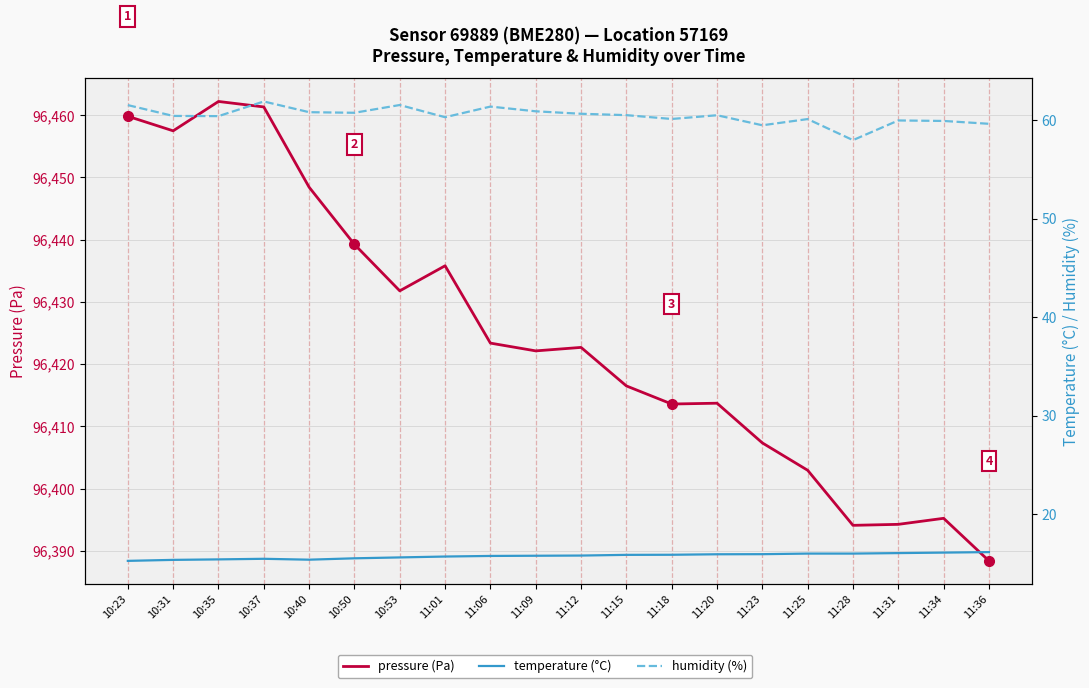

What is the sum of all temperature (°C) values?

314.6